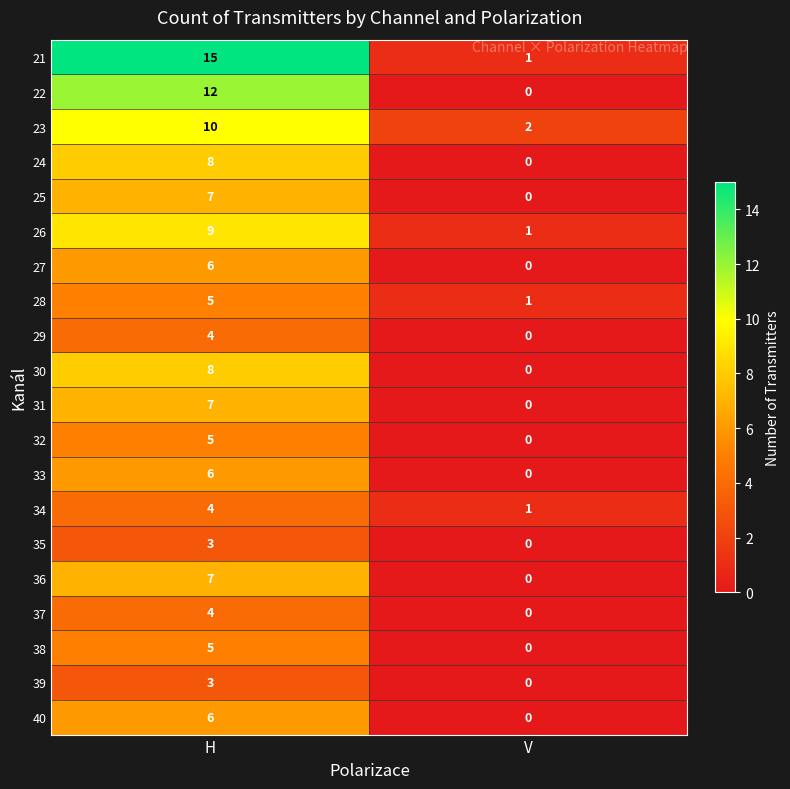

What is the difference between the 31 values at V and H?

7